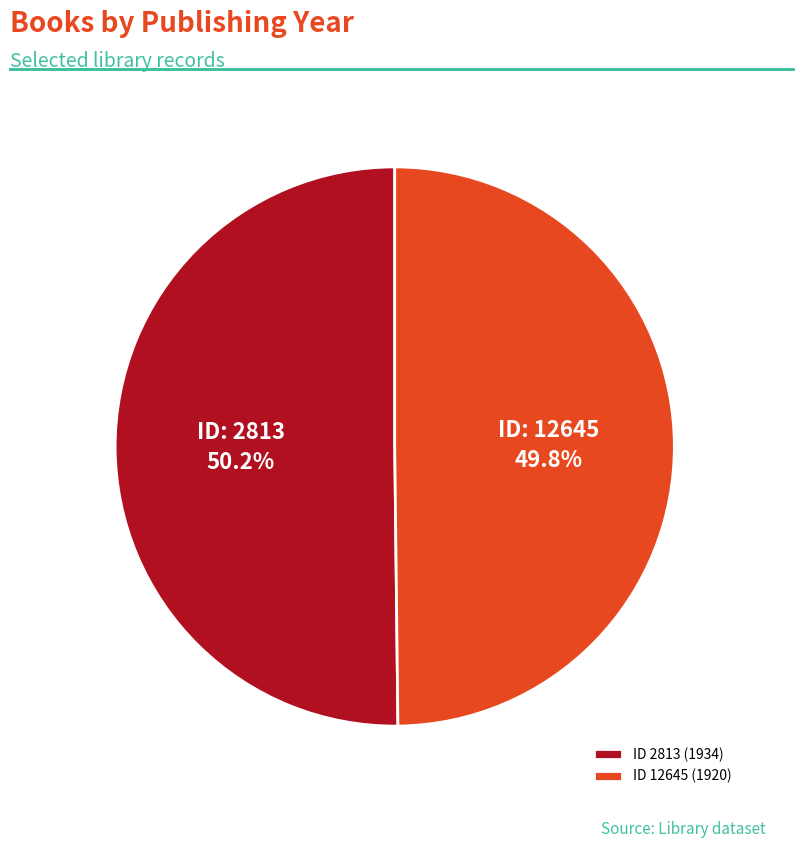

How much of the chart is everything except ID 12645 (1920)?

50.2%